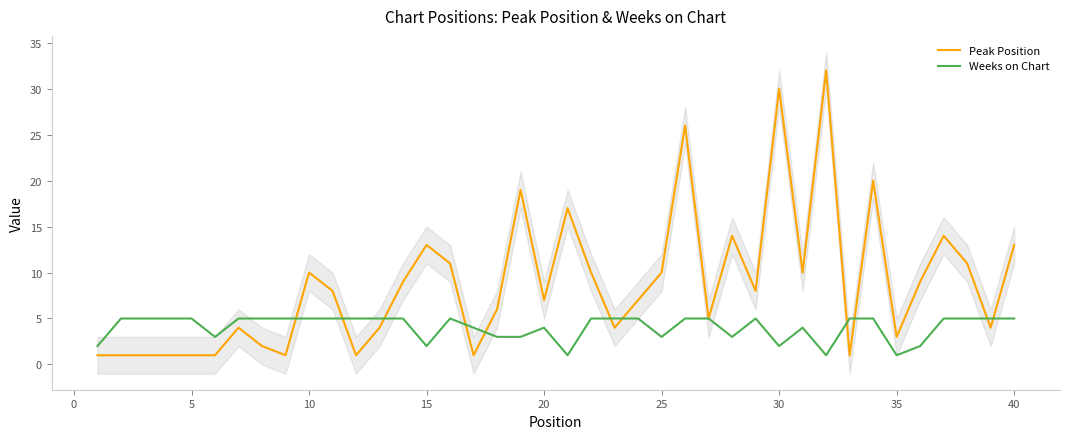

Which series ends up on top after the final intersection of Weeks on Chart and Peak Position?

Peak Position